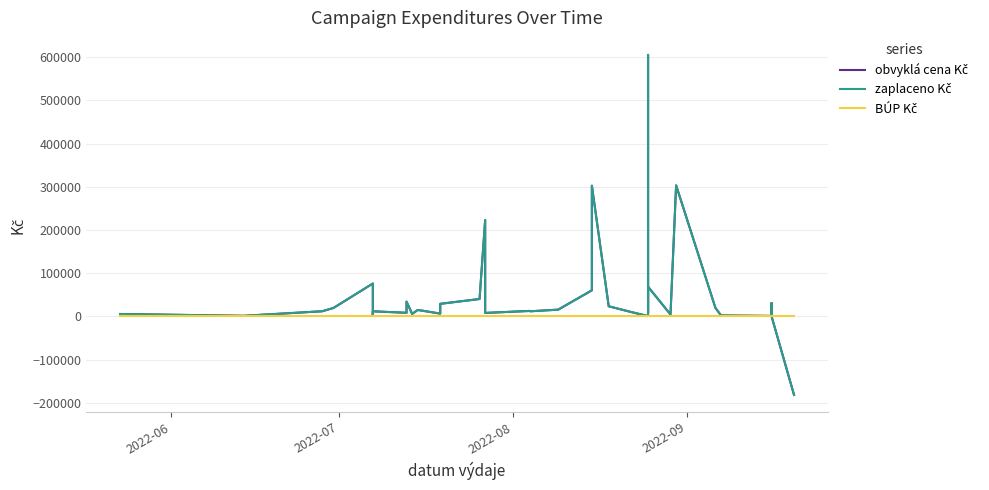

How many intersections are there between zaplaceno Kč and BÚP Kč?

1